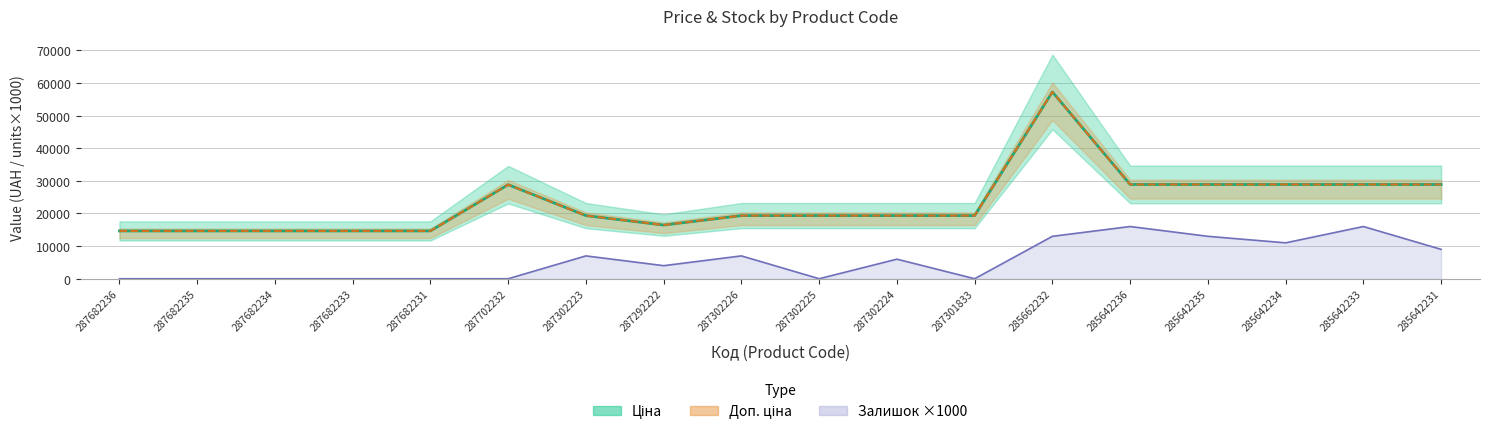

What are all the series names shown in the legend?

Ціна, Доп. ціна, Залишок ×1000